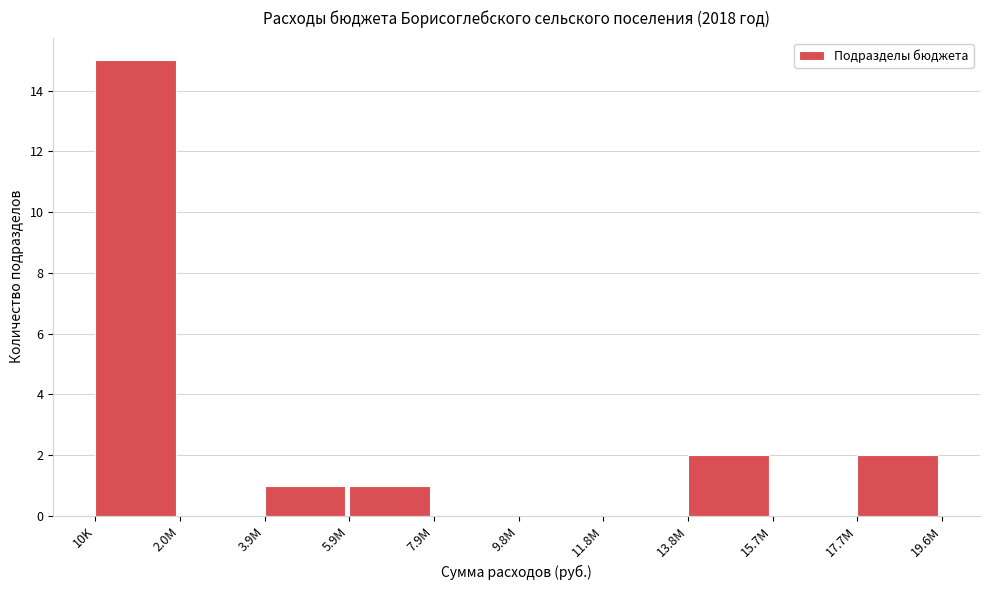

Reading left to right, what are all the values shown in this chart?

10K=15	2.0M=0	3.9M=1	5.9M=1	7.9M=0	9.8M=0	11.8M=0	13.8M=2	15.7M=0	17.7M=2